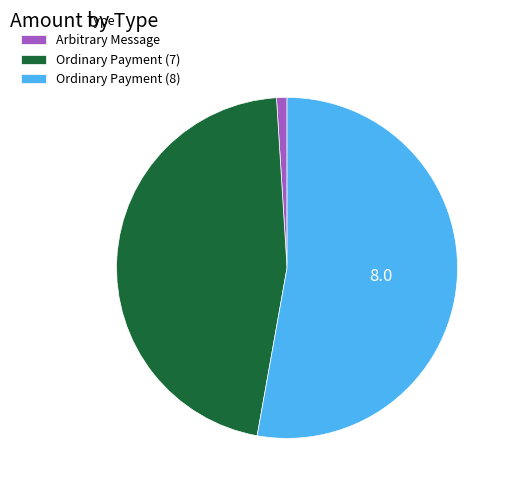

True or false: Arbitrary Message accounts for 10% of the total.

False